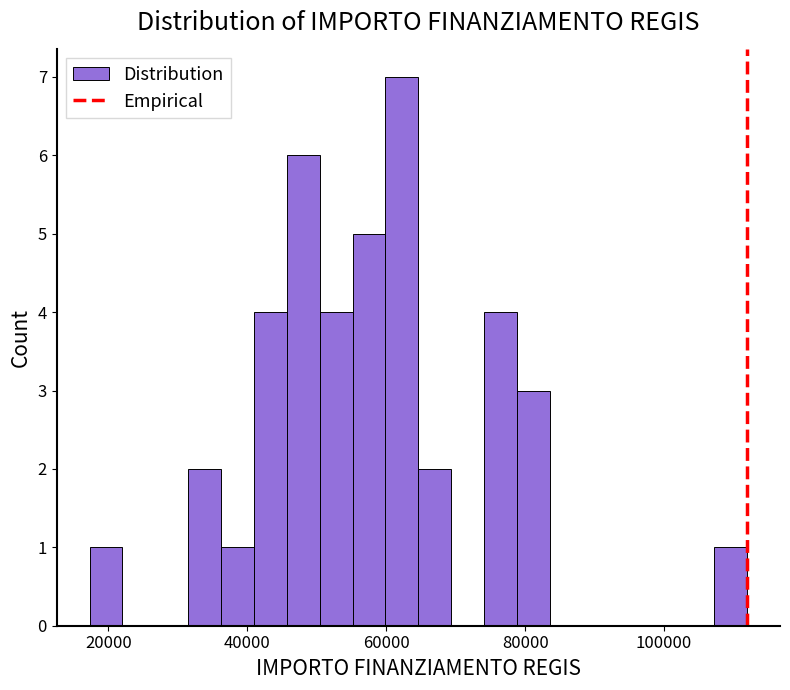

Read against the x-axis, roughly where is the centre of the tallest bar?

62000